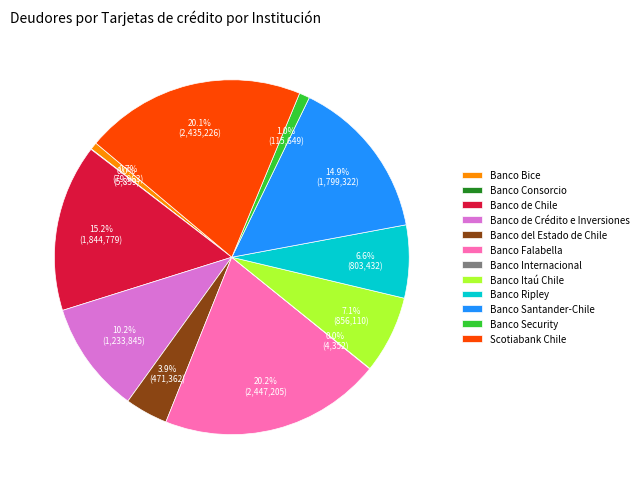

Between Banco Falabella and Banco de Chile, which is larger?

Banco Falabella